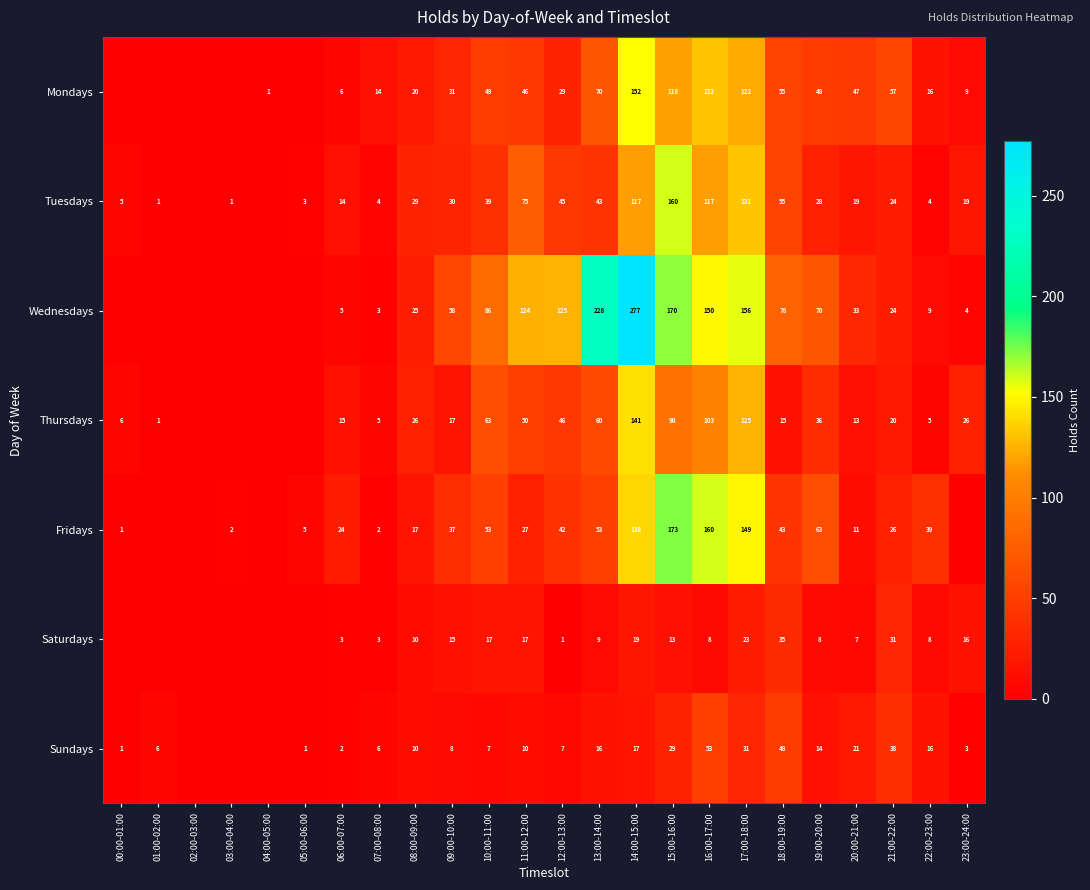

Rank the series at 15:00-16:00 from highest to lowest value.

Fridays, Wednesdays, Tuesdays, Mondays, Thursdays, Sundays, Saturdays